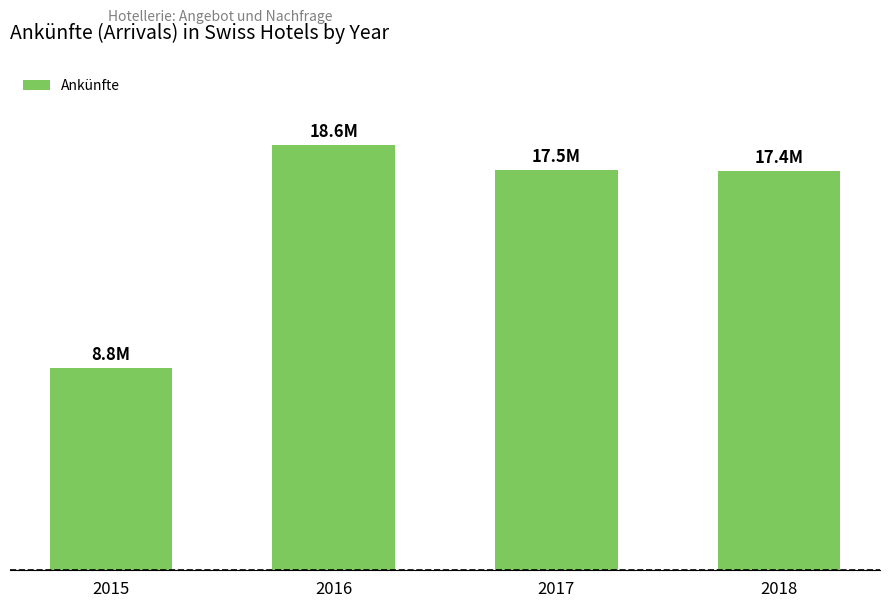

Reading left to right, what are all the values shown in this chart?

8847219	18562061	17477932	17429421